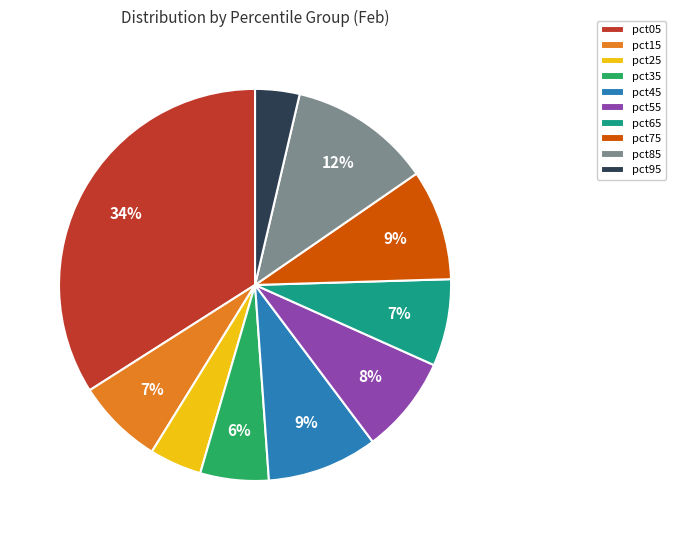

To the nearest percent, what is the average slice percentage?

10%